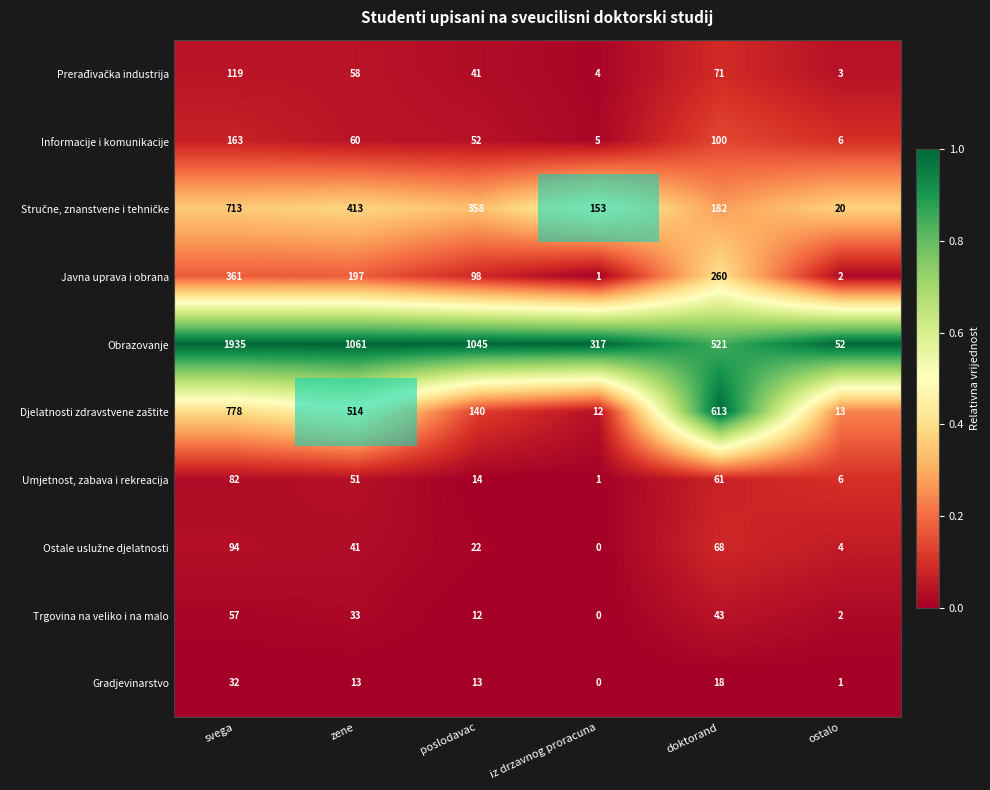

What is the total value across all series at iz drzavnog proracuna?

493